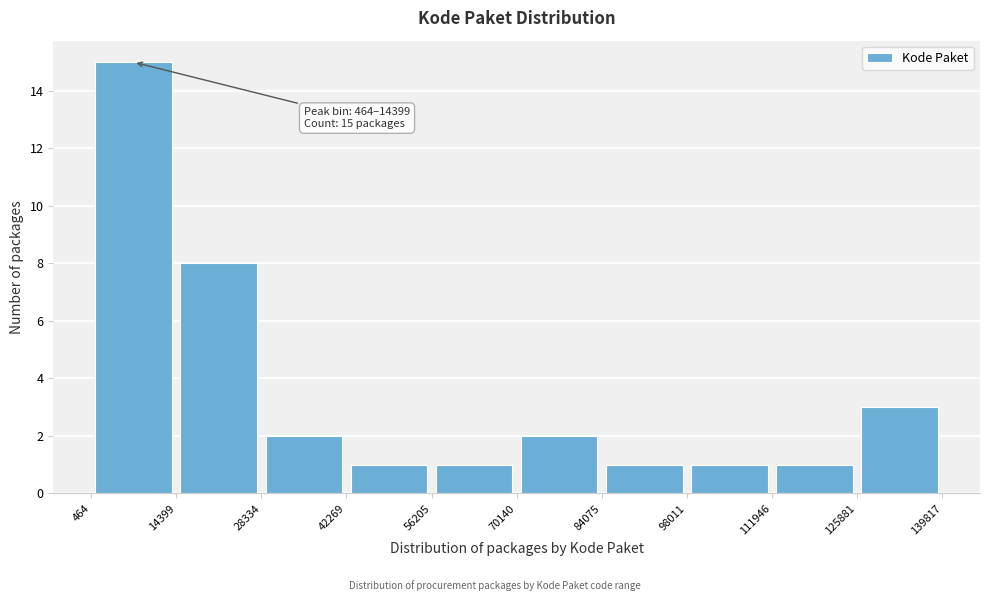

Over which range of the x-axis is the bar tallest?

464 to 14399